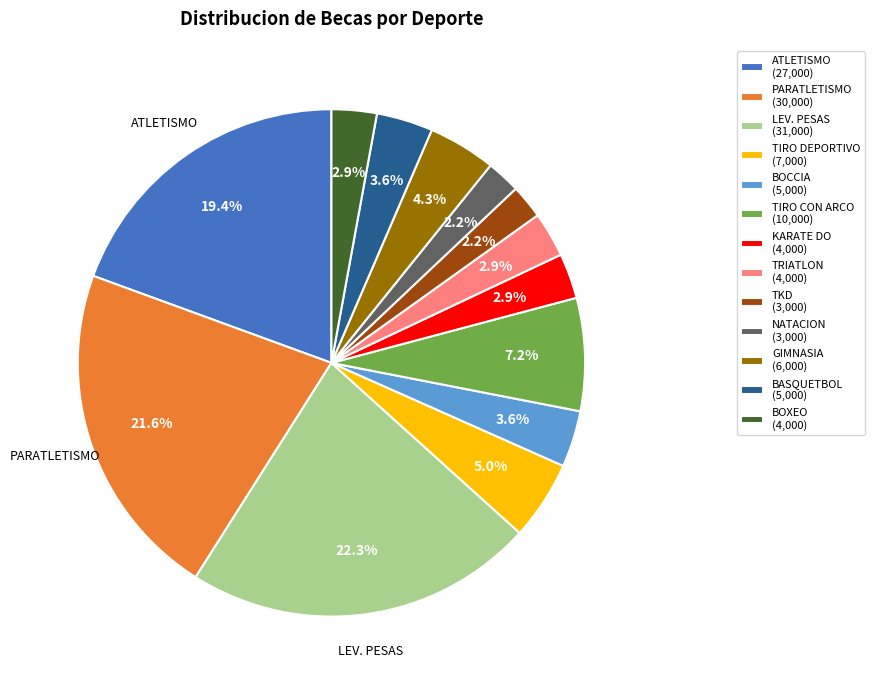

Is PARATLETISMO (30,000) the majority of the pie?

No